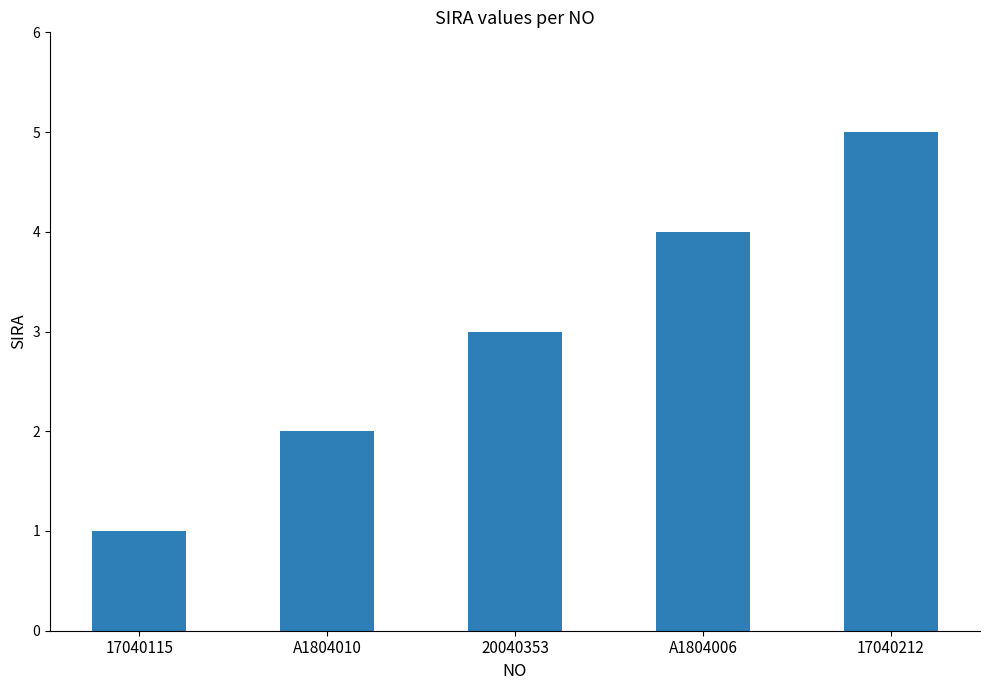

Does the chart contain any negative values?

No